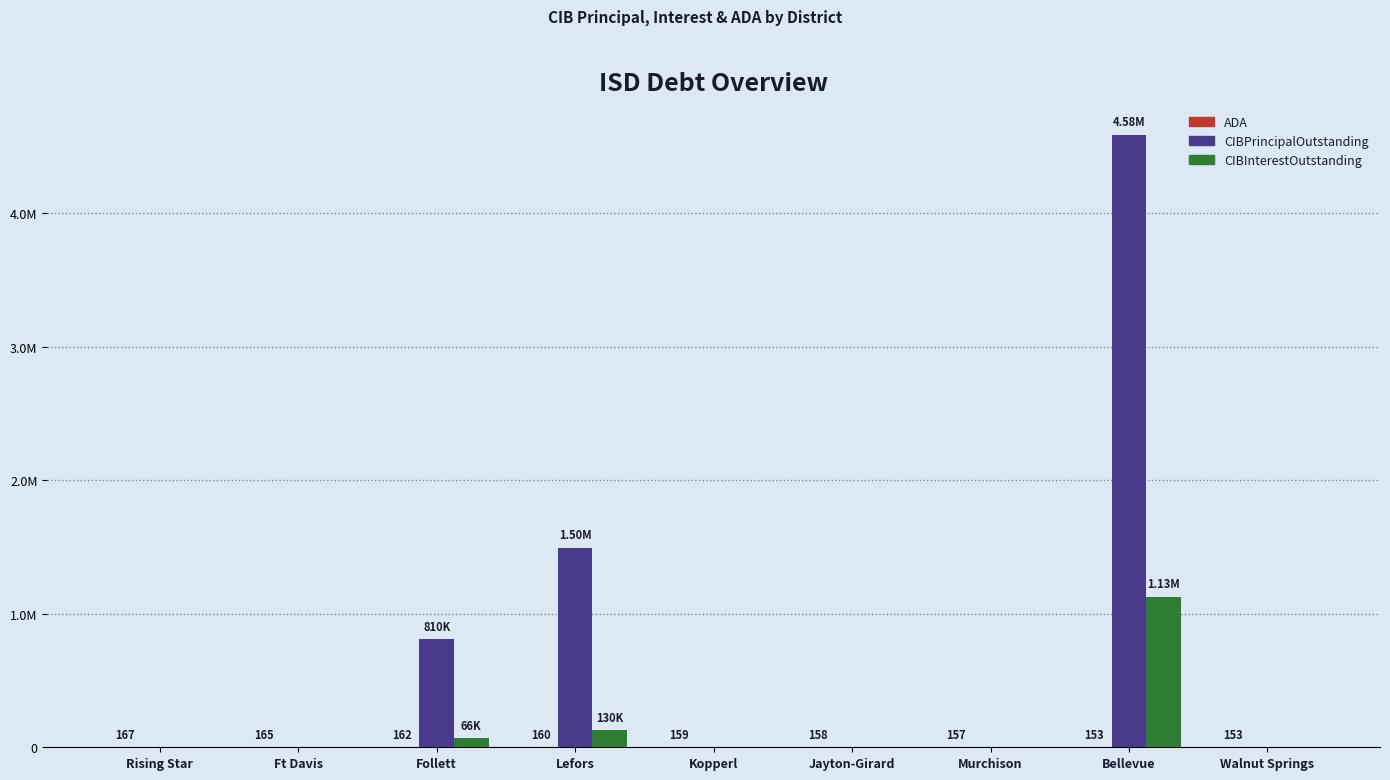

What is the greatest value displayed?

4585000.0